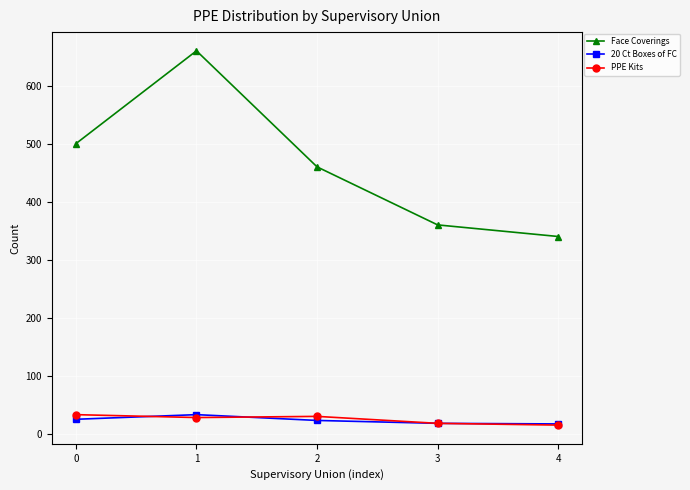

Where is the first local maximum for Face Coverings?

1